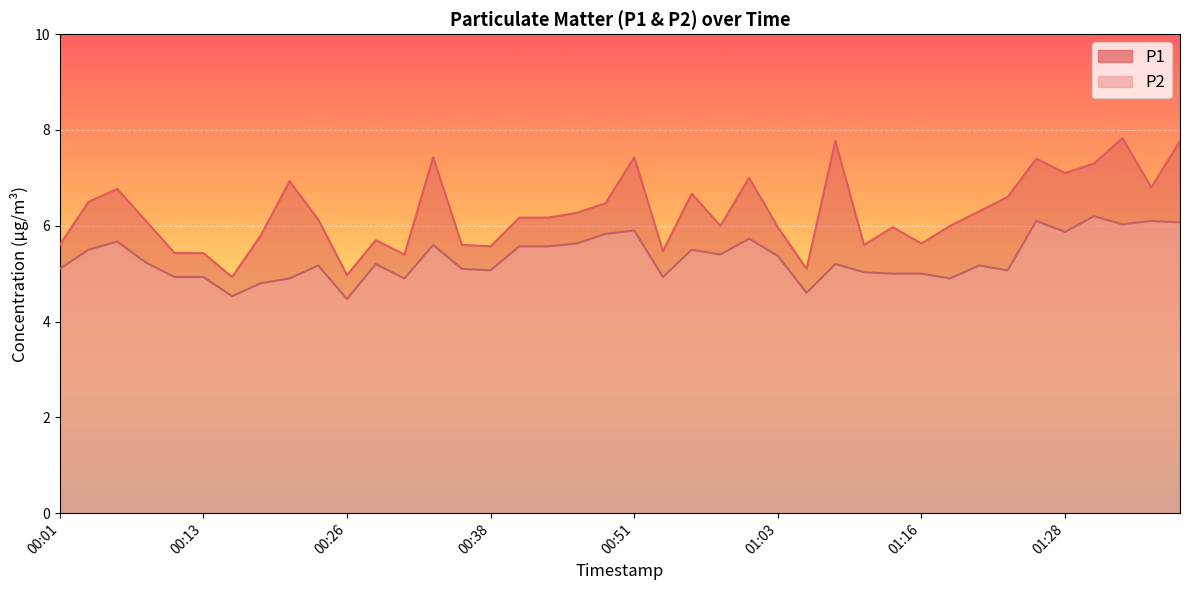

What is the minimum value shown in the chart?

4.5